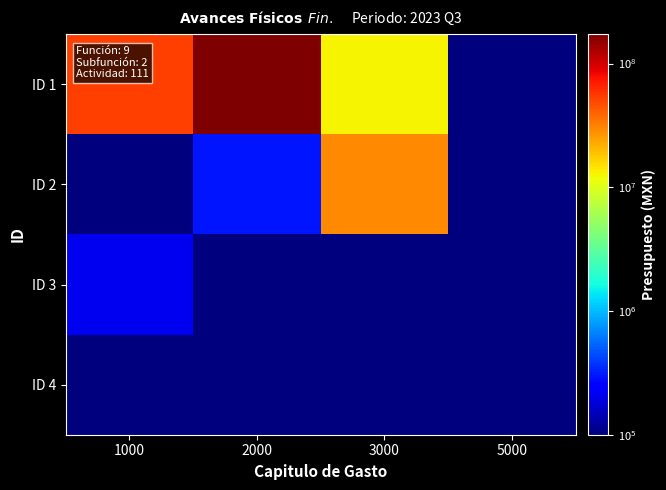

How many distinct data groups are displayed?

4